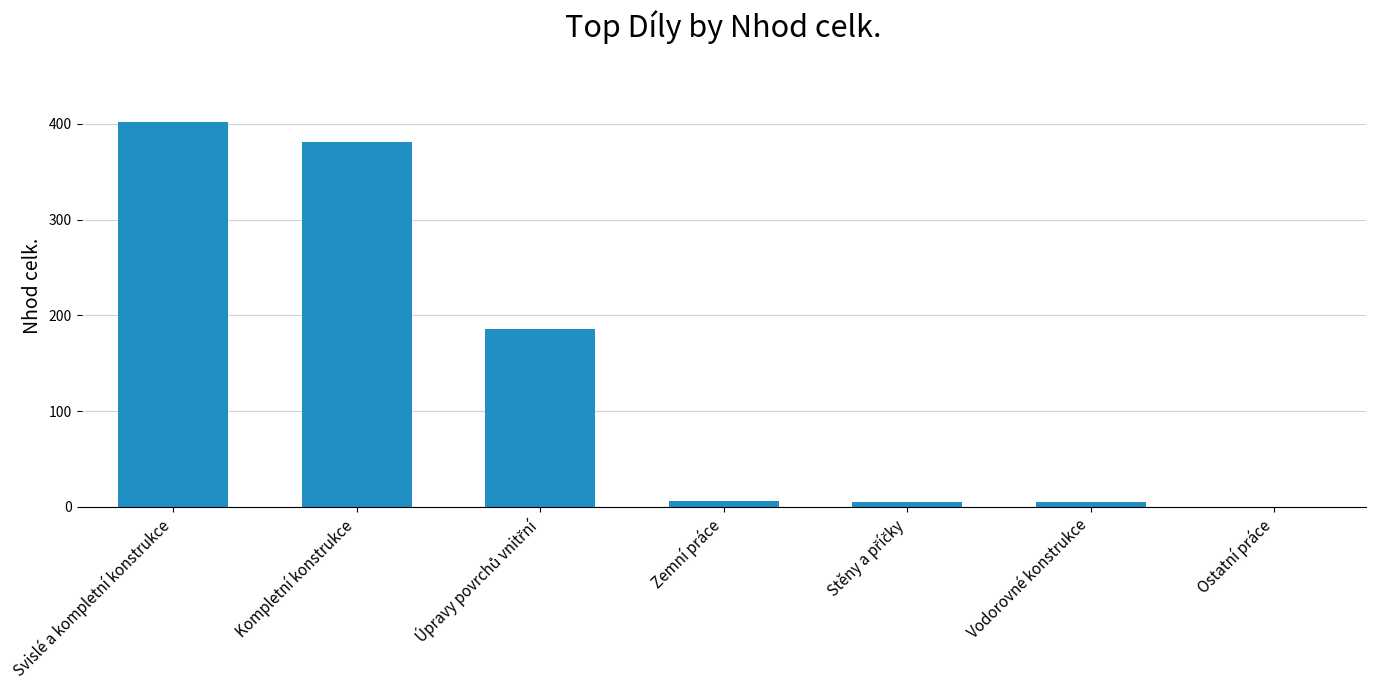

What is the sum of all values?

983.5